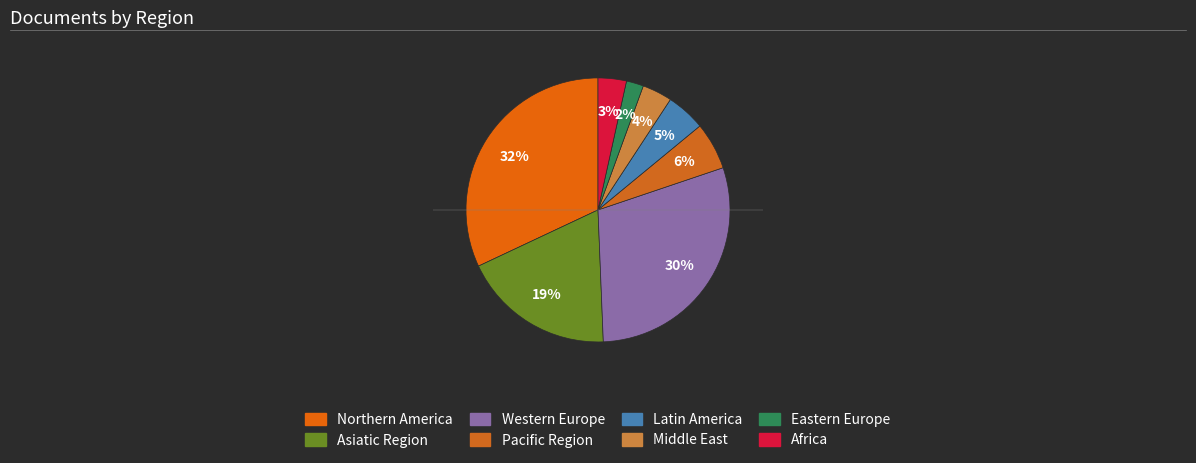

How many segments does this pie chart have?

8